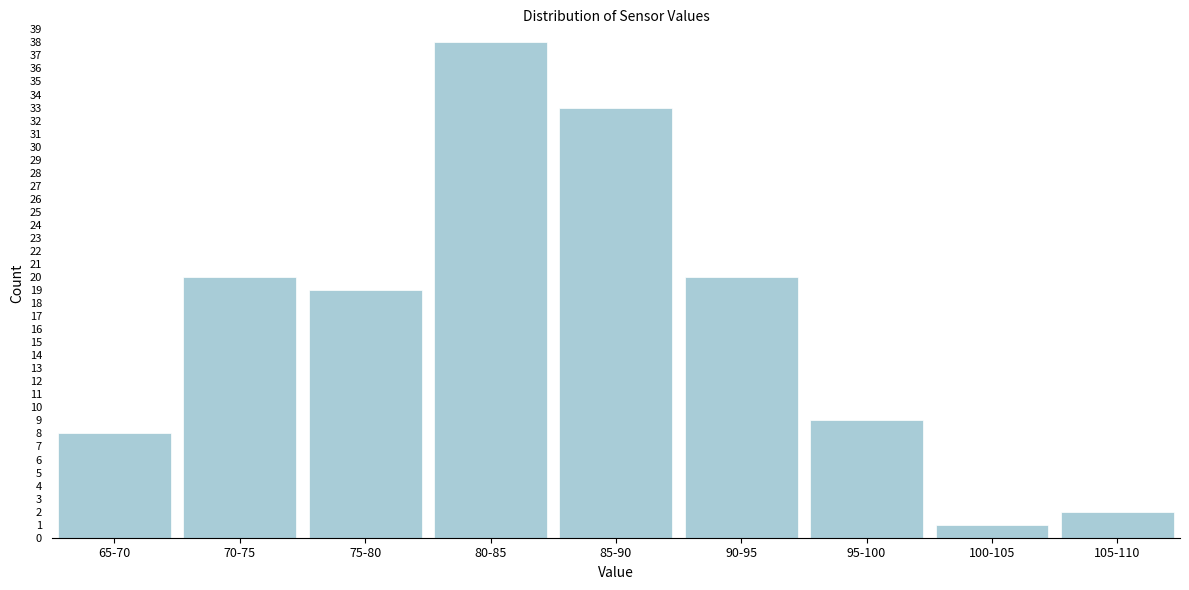

Reading left to right, what are all the values shown in this chart?

65-70=8	70-75=20	75-80=19	80-85=38	85-90=33	90-95=20	95-100=9	100-105=1	105-110=2